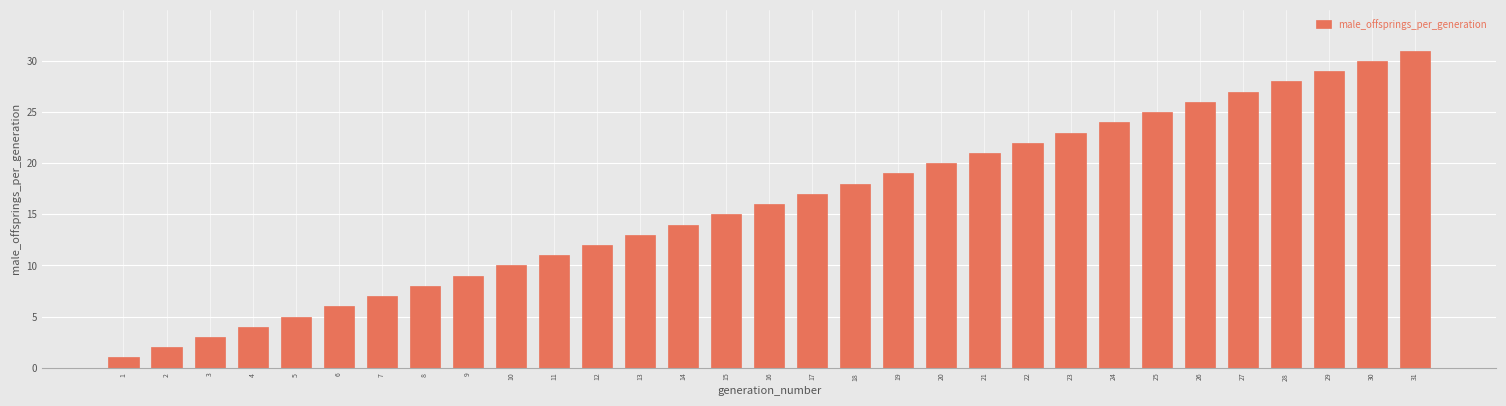

Is it true that the value at 14 is 22?

False